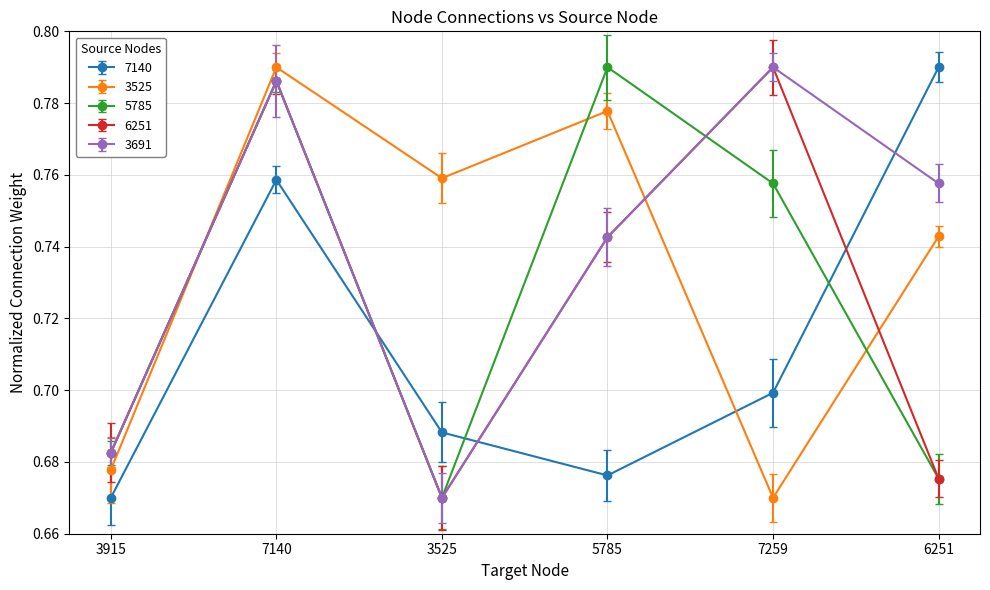

How many 7140 values are between 0 and 1?

6